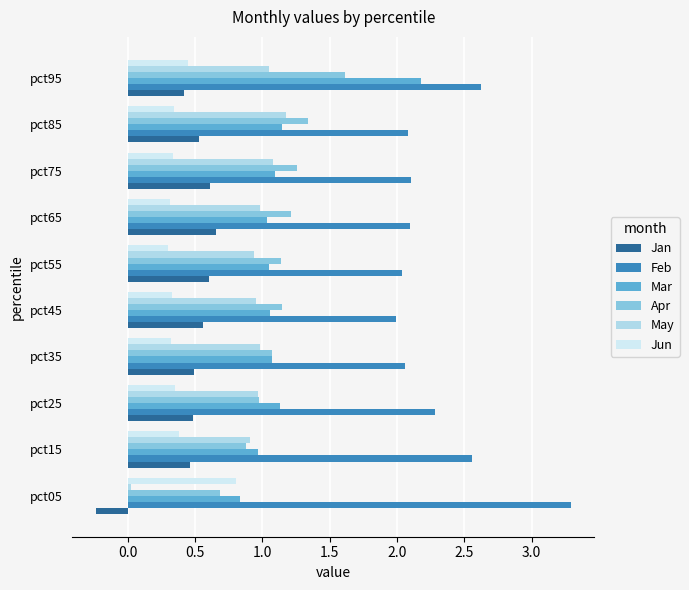

Where is May nearest to the value 0?

pct05